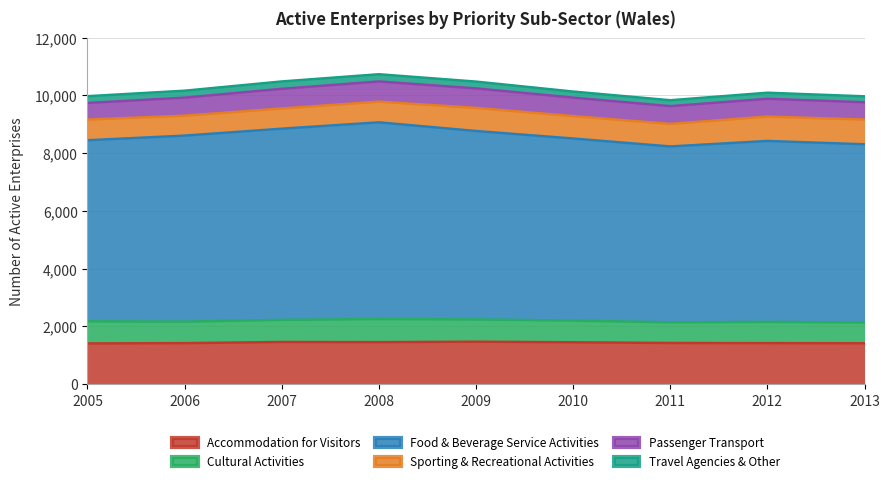

True or false: Cultural Activities and Accommodation for Visitors intersect in this chart.

False